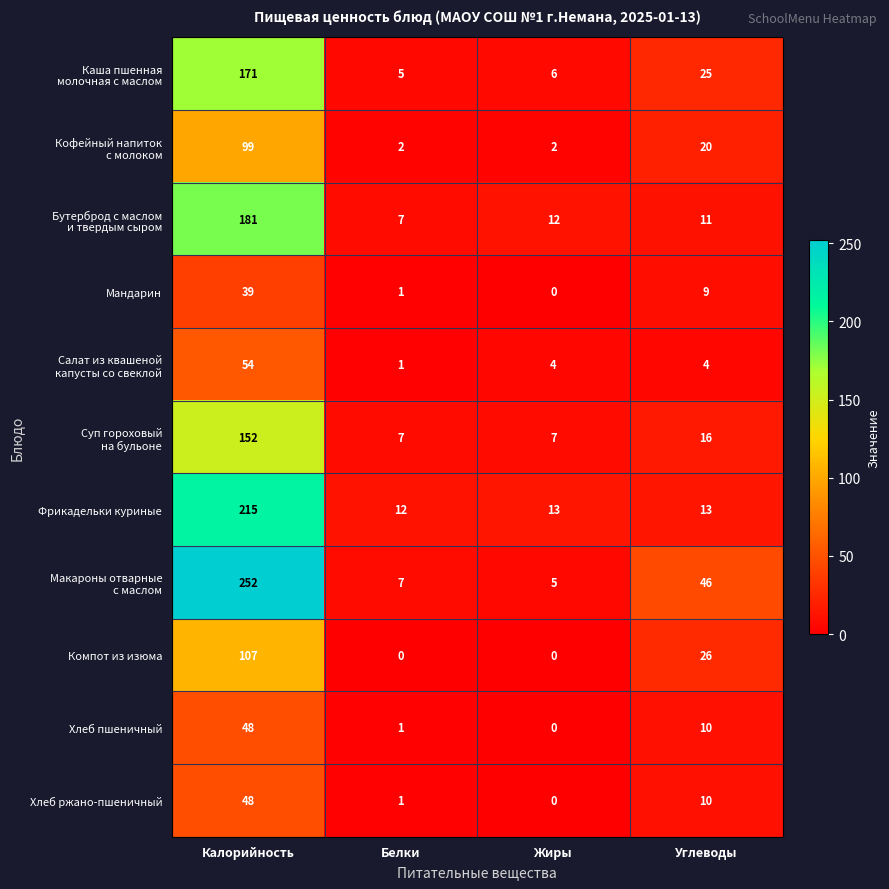

What is the sum of the Компот из изюма values at Жиры and Калорийность?

107